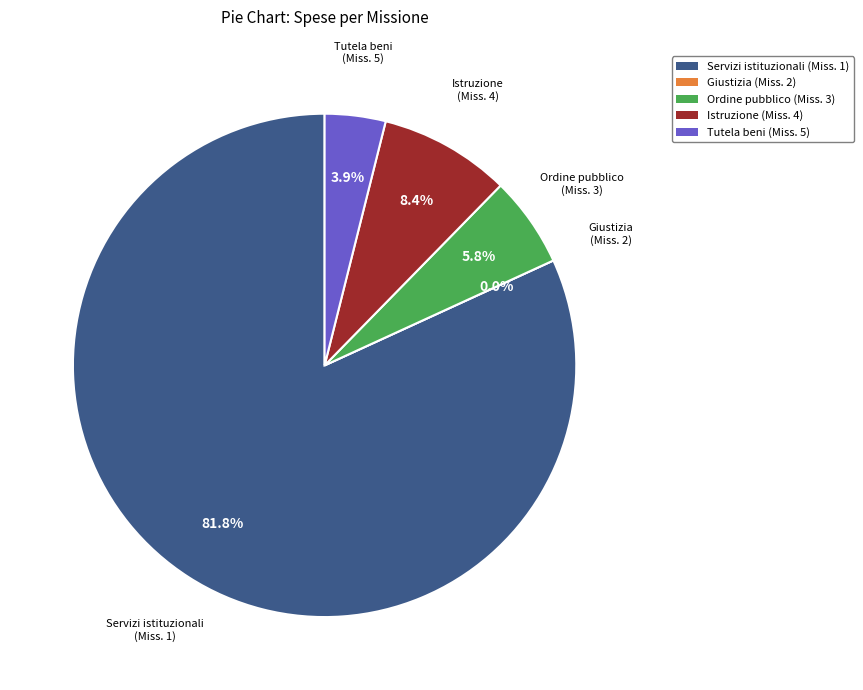

Is it true that Servizi istituzionali, generali e di gestione is 29% of the pie?

False